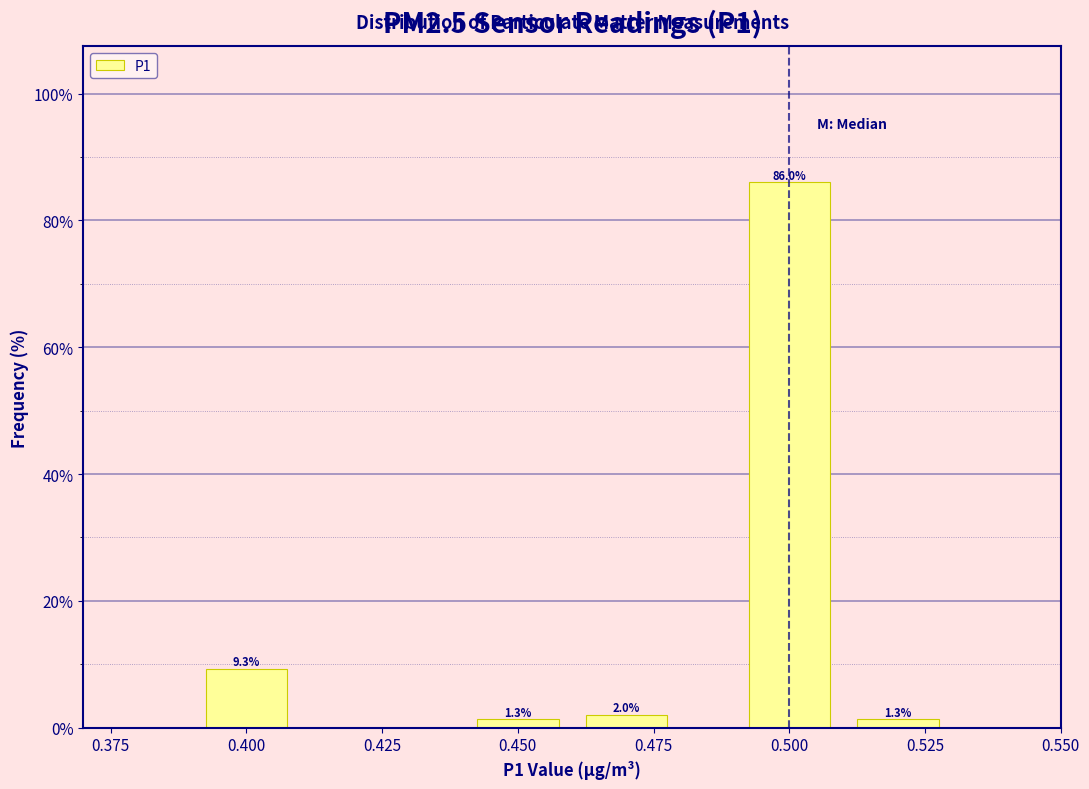

Reading left to right, transcribe all the data shown in this chart.

0.400=9.3	0.450=1.3	0.475=2.0	0.500=86.0	0.525=1.3